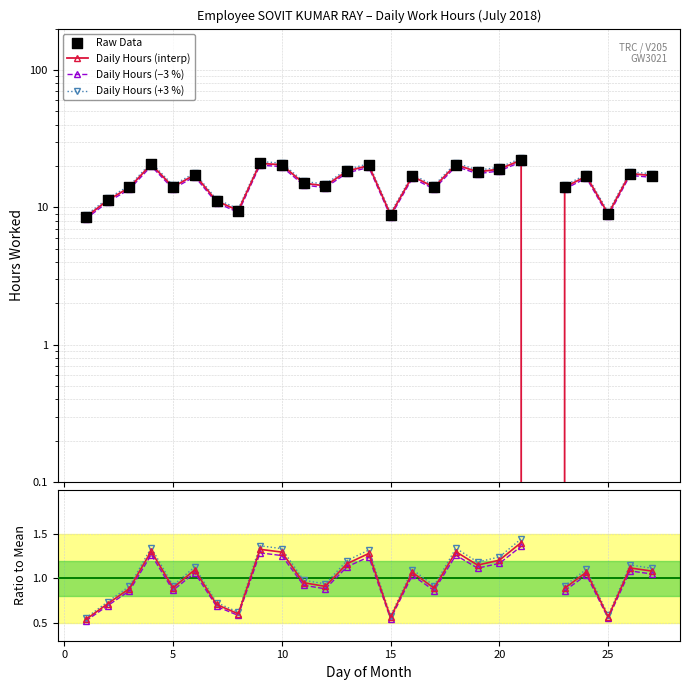

Approximately how many times larger is the value at 18 compared to 5?

1.5